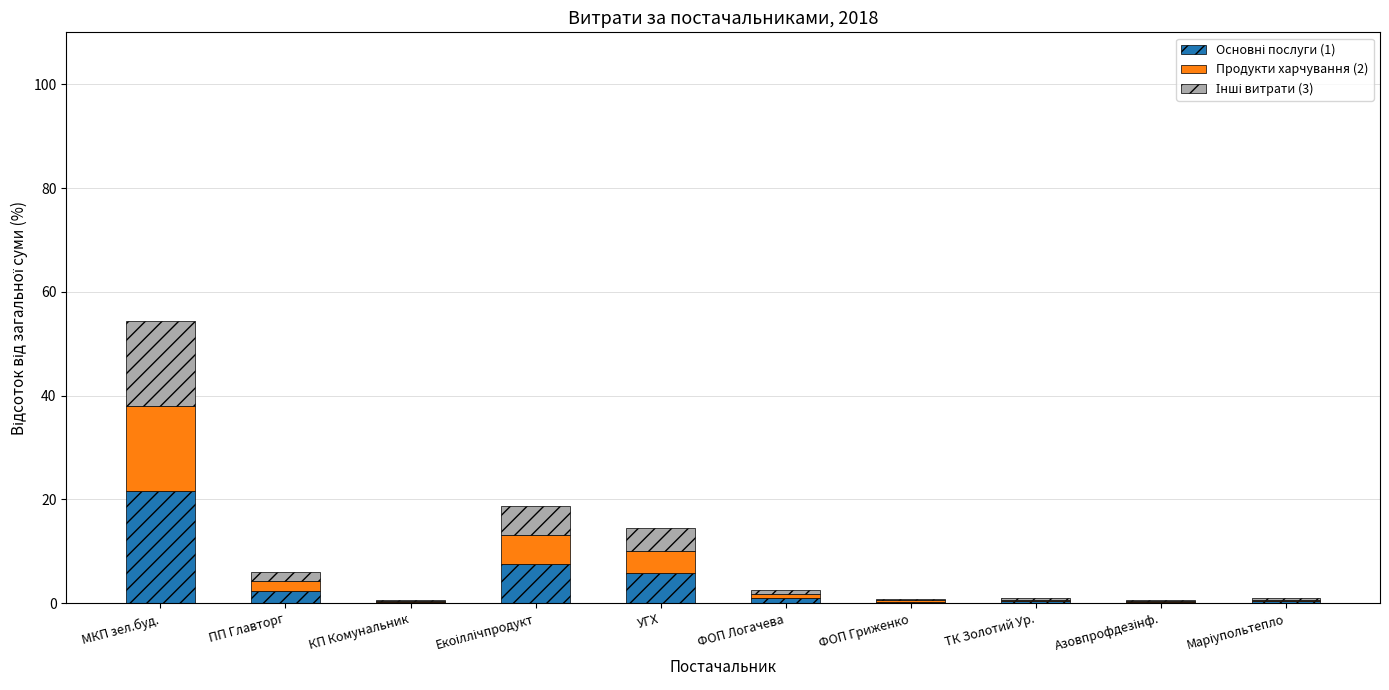

At which category is the sum across all series the highest?

МКП зел.буд.